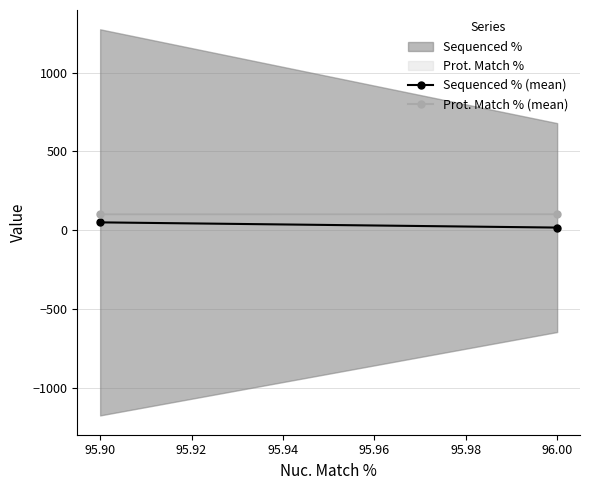

Which series has the widest spread of values?

Sequenced % (mean)